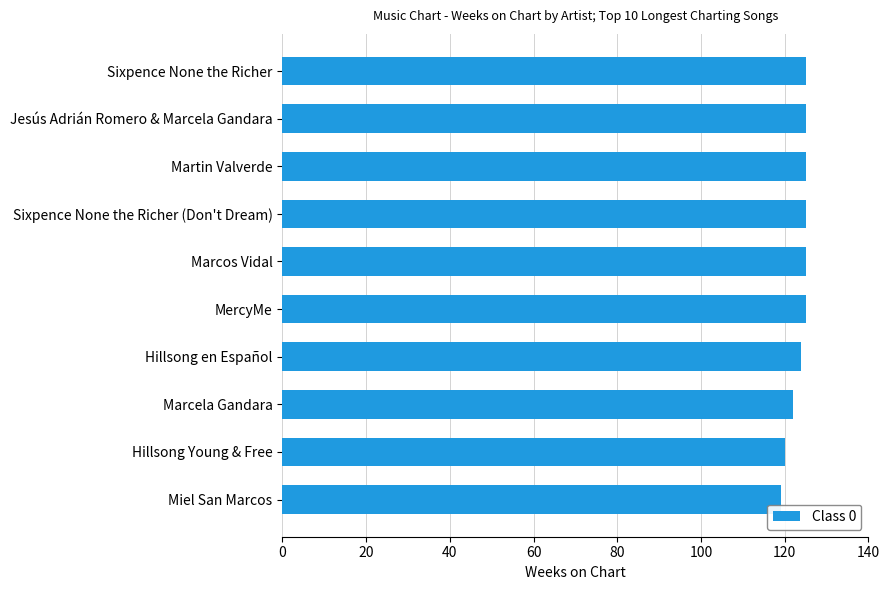

Read the value at Martin Valverde.

125